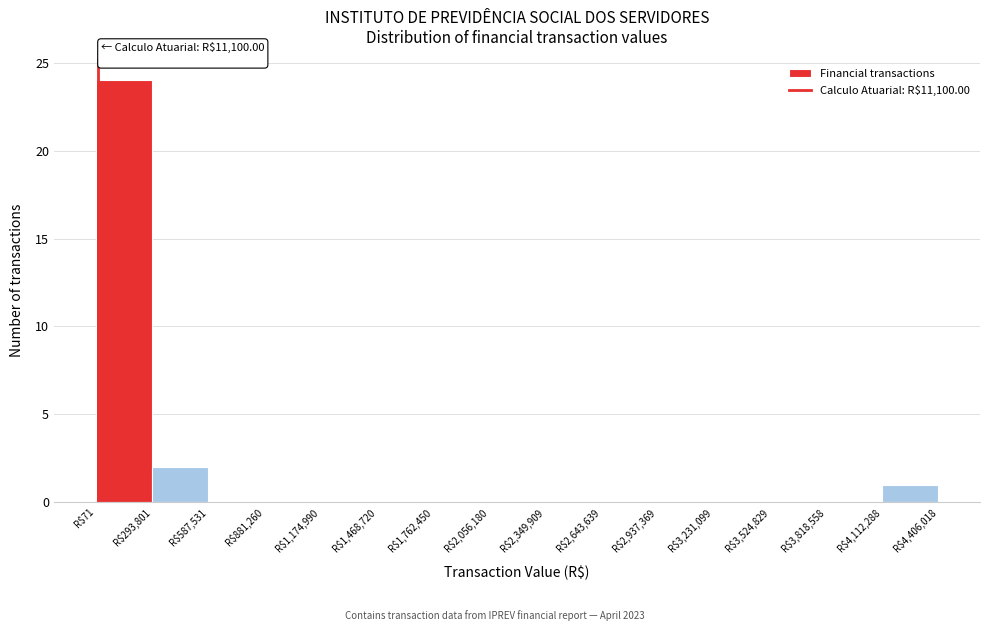

Which range on the x-axis has the tallest bar?

0 to 300000